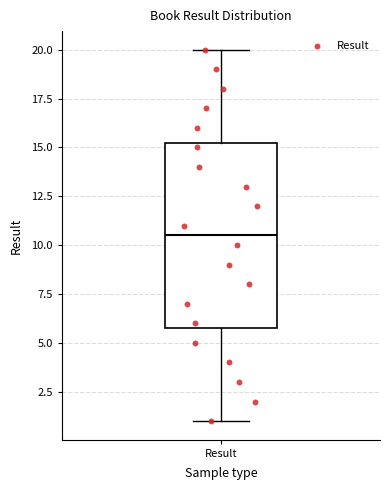

Transcribe this box plot: give where the median line is, the range the box spans, and where the two whiskers end, as read against the y-axis. The values are not printed on the chart, so give them approximately, as read against the axis.

median 10.5, box 6.0 to 15.5, whiskers 1.0 to 20.0